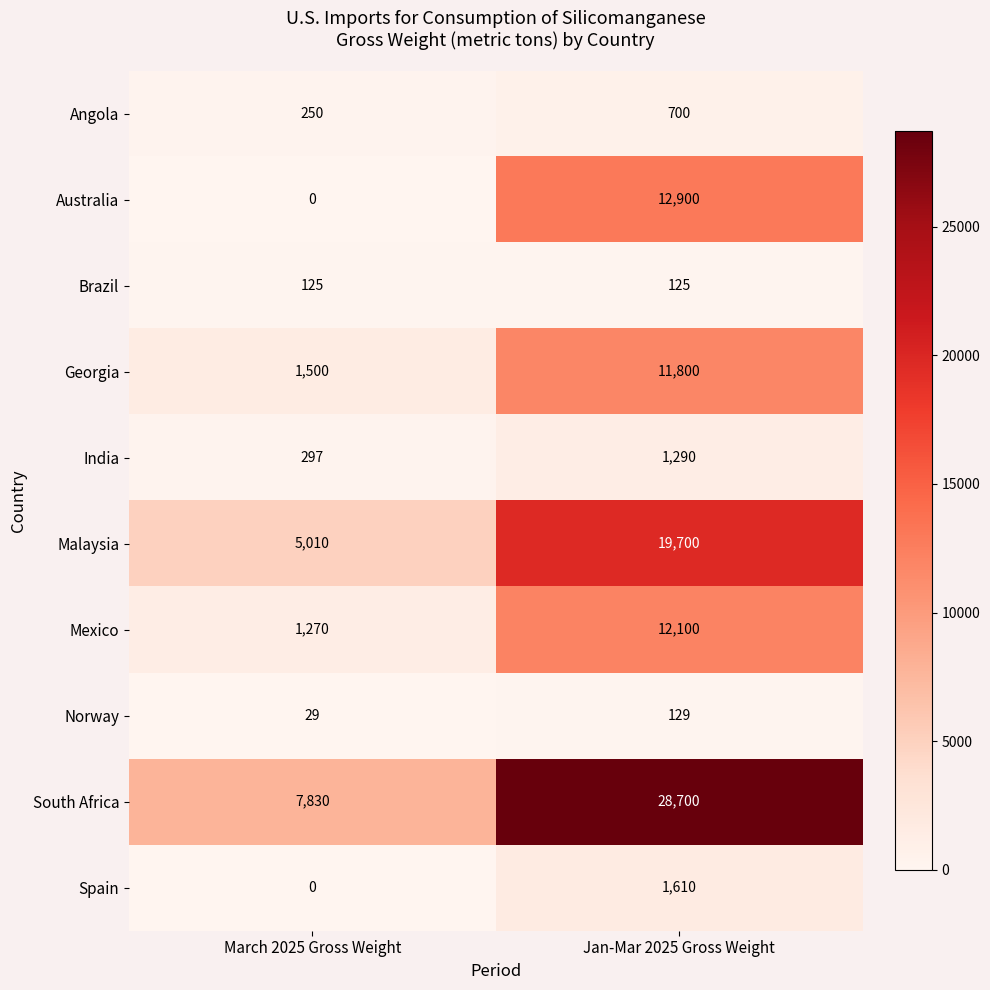

At Jan-Mar 2025 Gross Weight, list the series in order from smallest to largest.

Brazil, Norway, Angola, India, Spain, Georgia, Mexico, Australia, Malaysia, South Africa